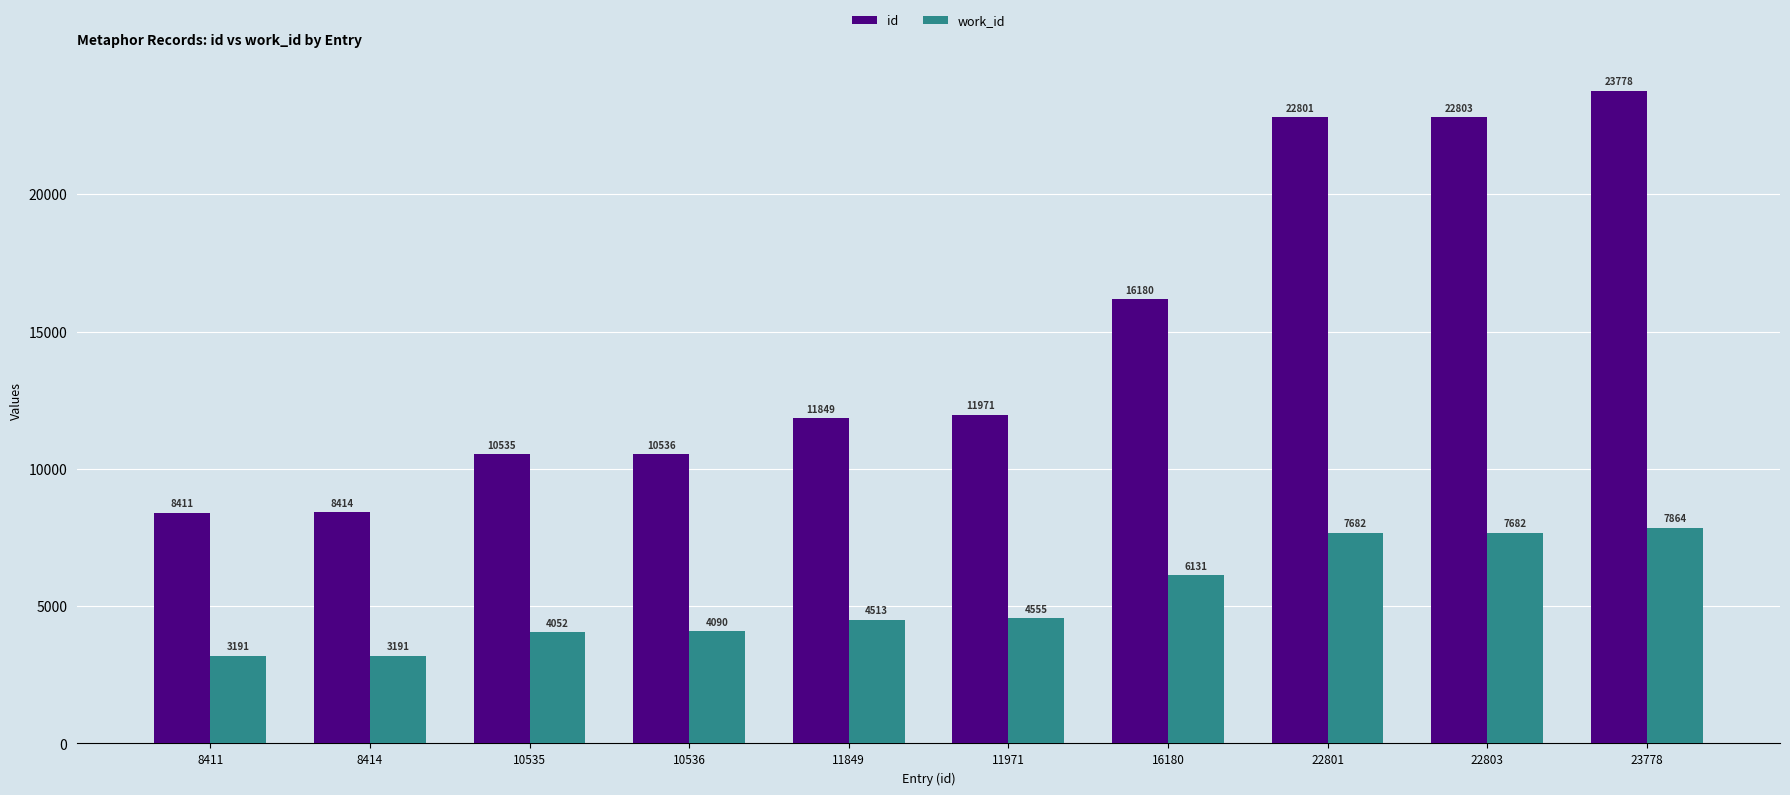

What is the total value across all series at 22801?

30483